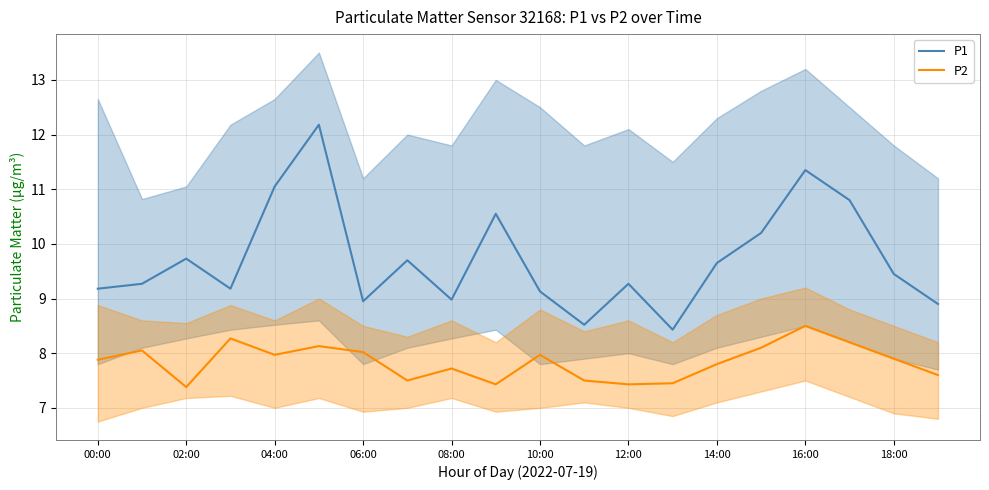

Which series has the widest spread of values?

P1